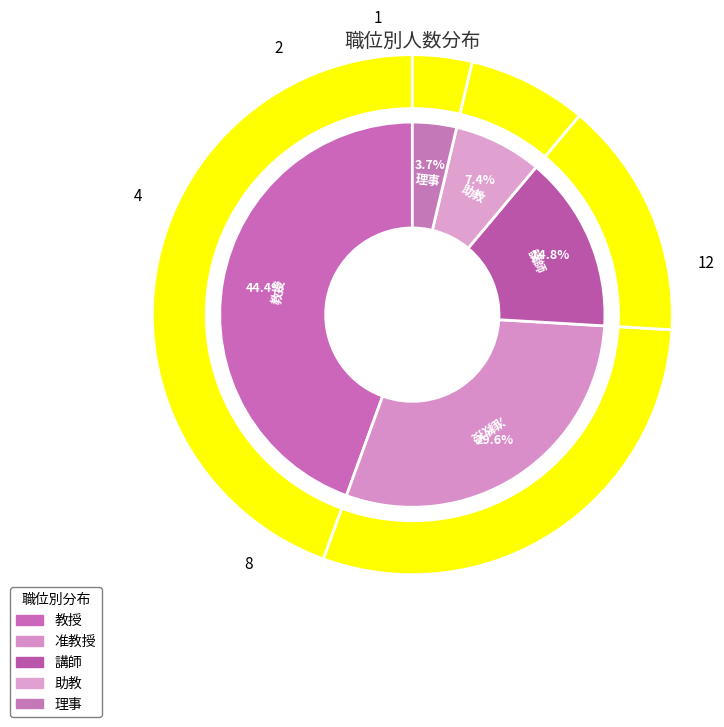

Which category has the biggest portion of the pie?

教授